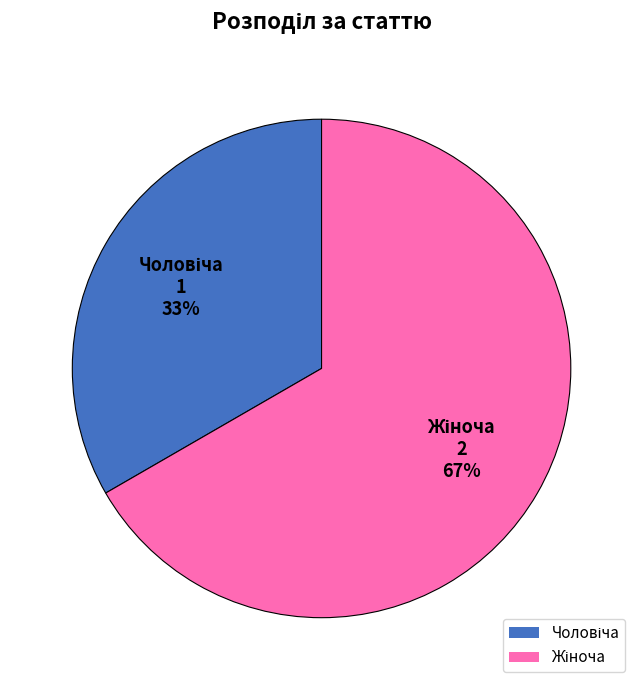

To the nearest percent, what is the average slice percentage?

50%